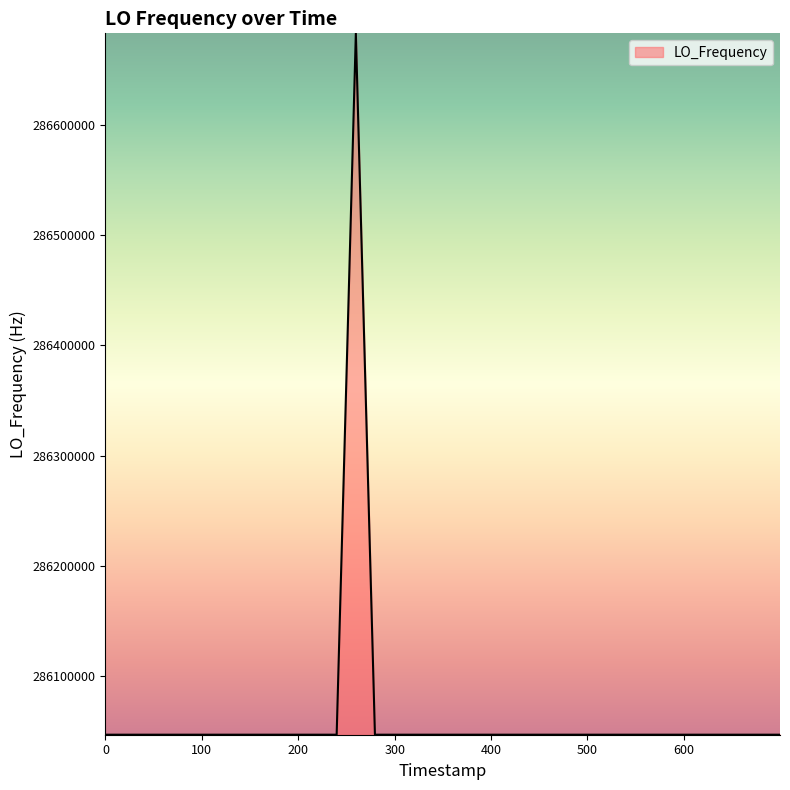

What is the difference between the maximum and minimum values?

635708.6